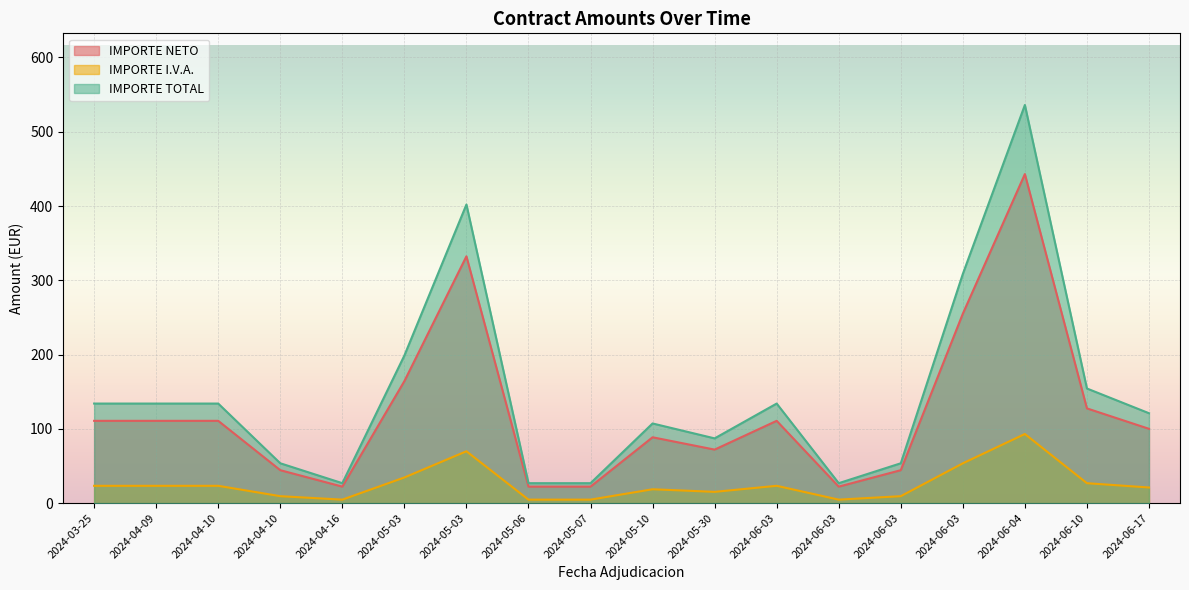

What is the total value across all series at 2024-06-03?

268.0